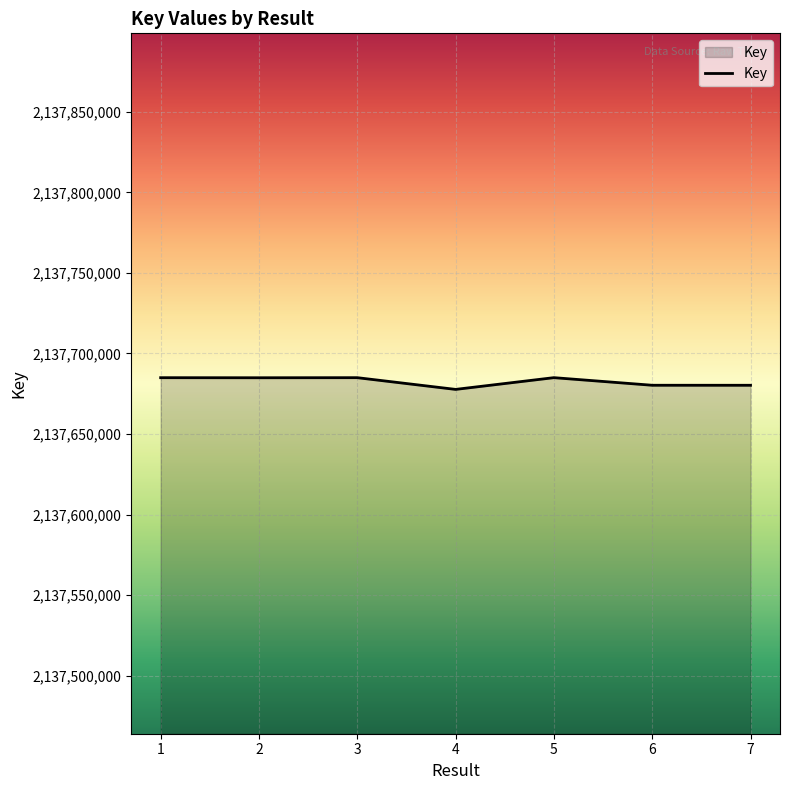

How many values are below 2137684923?

3